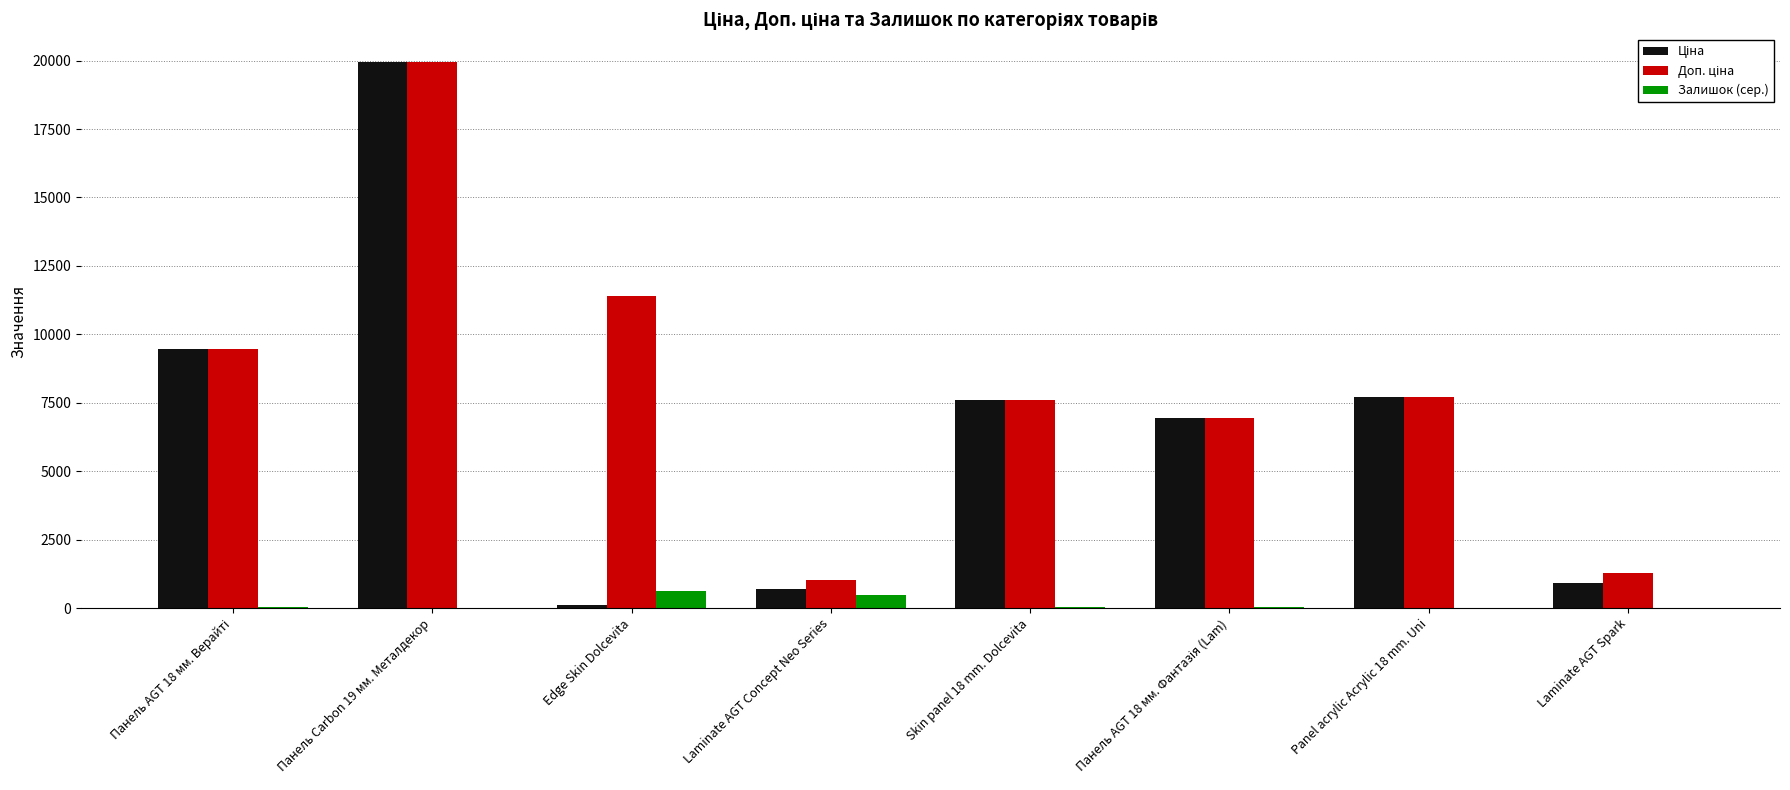

What is the maximum value shown in the chart?

19964.2